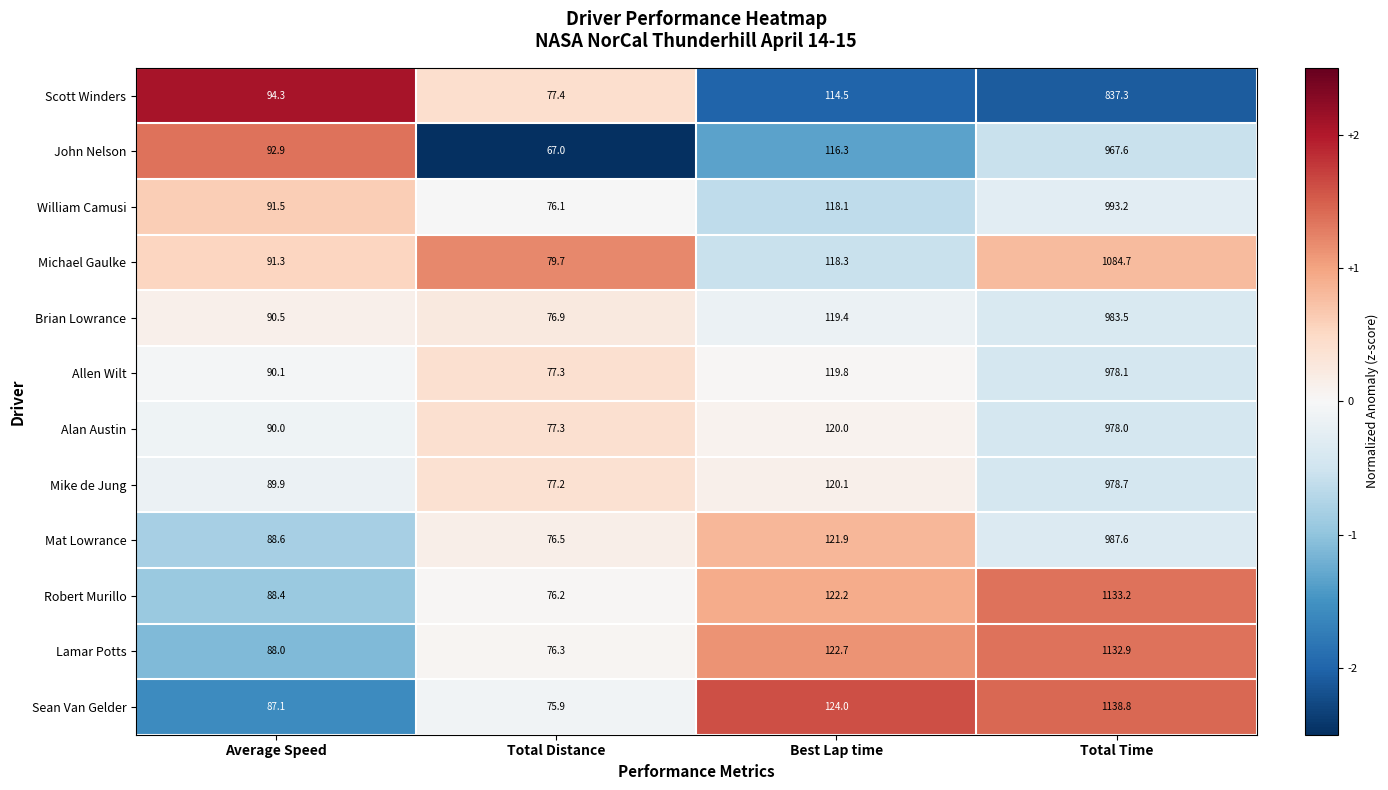

The Mike de Jung series shows 1587.8 at Total Time. True or false?

False